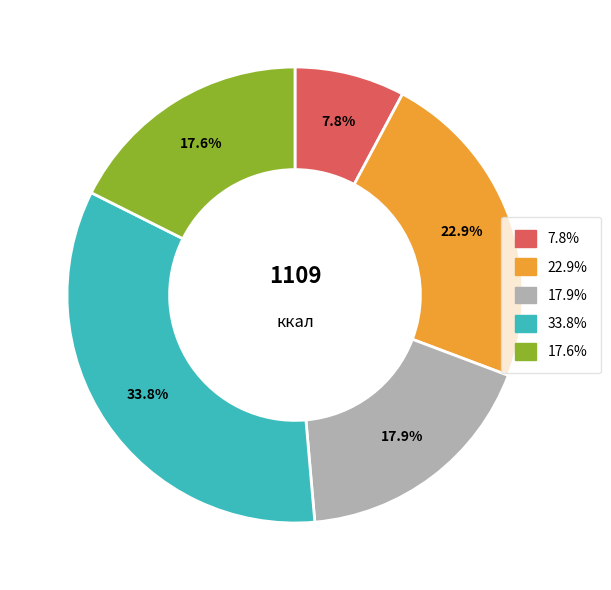

Is there a majority slice in this chart?

No